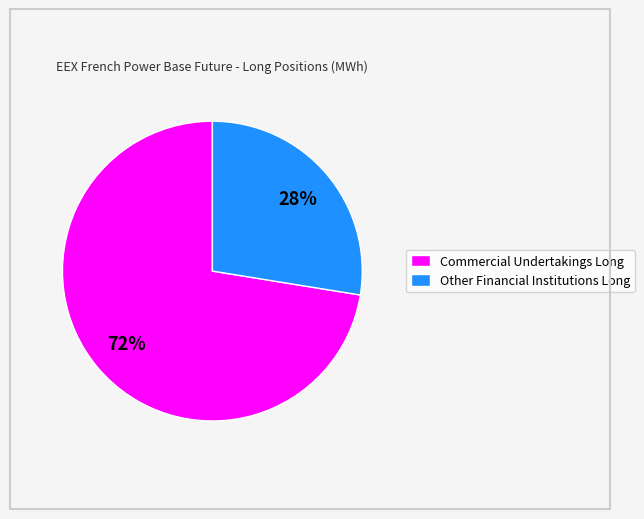

What percentage is the Other Financial Institutions Long slice, to the nearest percent?

28%